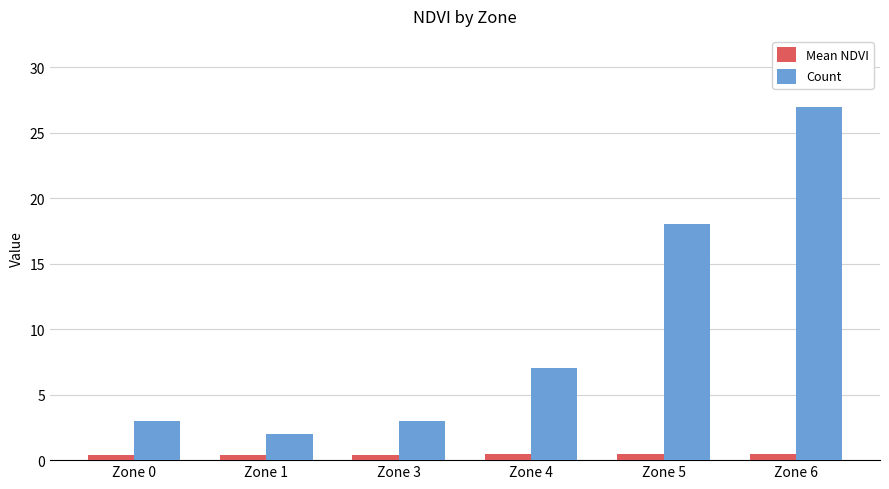

Rank the series by their average value, from highest to lowest.

Count, Mean NDVI